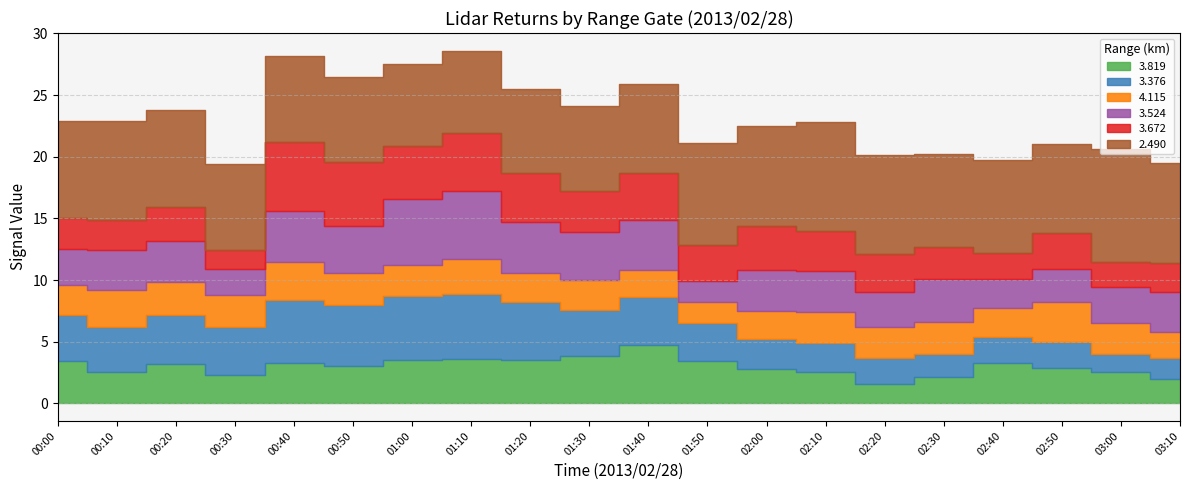

Reading left to right, what are all the values shown in this chart?

3.819: 00:00=3.4	00:10=2.5	00:20=3.2	00:30=2.3	00:40=3.3	00:50=3.0	01:00=3.5	01:10=3.6	01:20=3.5	01:30=3.8	01:40=4.7	01:50=3.4	02:00=2.8	02:10=2.5	02:20=1.6	02:30=2.1	02:40=3.3	02:50=2.9	03:00=2.5	03:10=2.0
3.376: 00:00=3.8	00:10=3.7	00:20=4.0	00:30=3.9	00:40=5.1	00:50=5.0	01:00=5.2	01:10=5.3	01:20=4.7	01:30=3.8	01:40=3.9	01:50=3.1	02:00=2.4	02:10=2.4	02:20=2.1	02:30=1.9	02:40=2.1	02:50=2.1	03:00=1.5	03:10=1.7
4.115: 00:00=2.4	00:10=3.0	00:20=2.6	00:30=2.6	00:40=3.1	00:50=2.6	01:00=2.5	01:10=2.8	01:20=2.4	01:30=2.4	01:40=2.2	01:50=1.7	02:00=2.3	02:10=2.5	02:20=2.5	02:30=2.6	02:40=2.3	02:50=3.2	03:00=2.5	03:10=2.1
3.524: 00:00=2.9	00:10=3.2	00:20=3.4	00:30=2.1	00:40=4.1	00:50=3.8	01:00=5.4	01:10=5.5	01:20=4.1	01:30=3.9	01:40=4.1	01:50=1.7	02:00=3.3	02:10=3.3	02:20=2.8	02:30=3.5	02:40=2.4	02:50=2.7	03:00=2.9	03:10=3.2
3.672: 00:00=2.5	00:10=2.5	00:20=2.7	00:30=1.5	00:40=5.6	00:50=5.2	01:00=4.3	01:10=4.7	01:20=4.0	01:30=3.3	01:40=3.8	01:50=2.9	02:00=3.6	02:10=3.3	02:20=3.1	02:30=2.6	02:40=2.1	02:50=2.9	03:00=2.1	03:10=2.4
2.490: 00:00=7.9	00:10=8.0	00:20=7.9	00:30=7.0	00:40=7.0	00:50=6.9	01:00=6.6	01:10=6.7	01:20=6.8	01:30=6.9	01:40=7.2	01:50=8.3	02:00=8.1	02:10=8.8	02:20=8.0	02:30=7.5	02:40=7.5	02:50=7.2	03:00=9.1	03:10=8.1